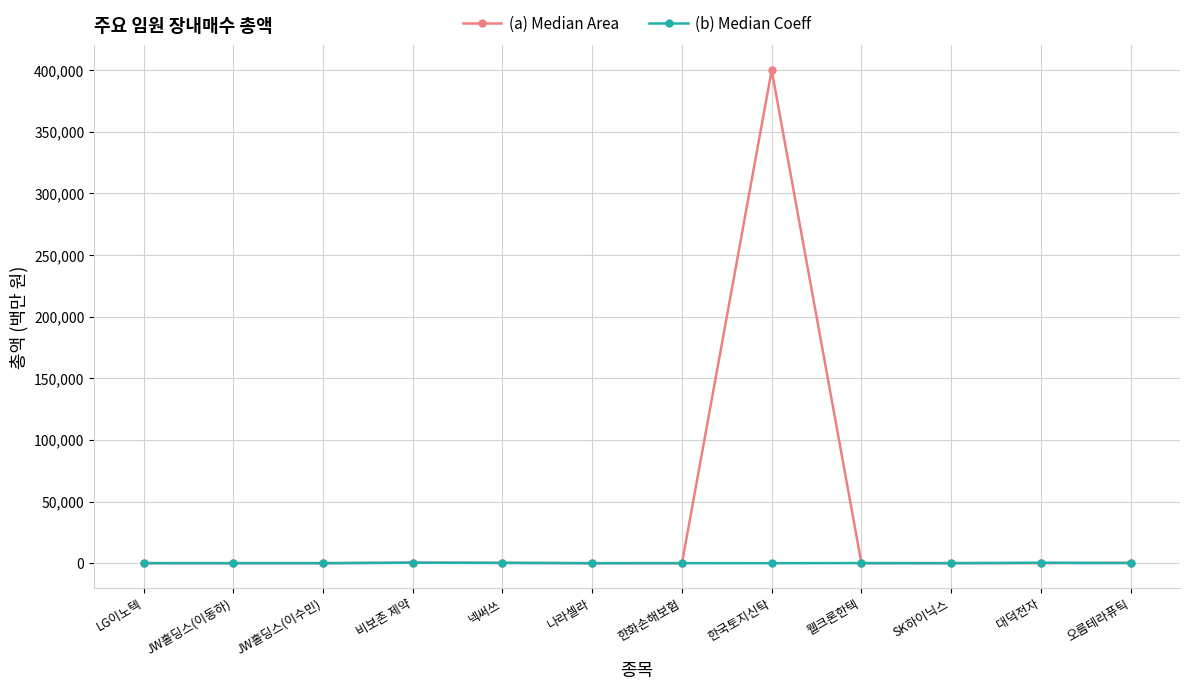

True or false: (b) Median Coeff has more than 1 points higher than both neighbors.

True